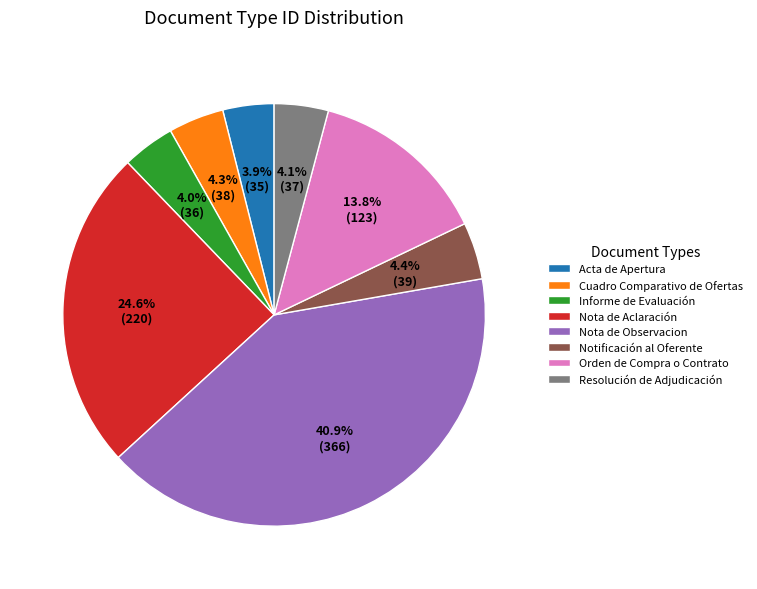

Do Acta de Apertura and Cuadro Comparativo de Ofertas together represent more than half of the pie?

No